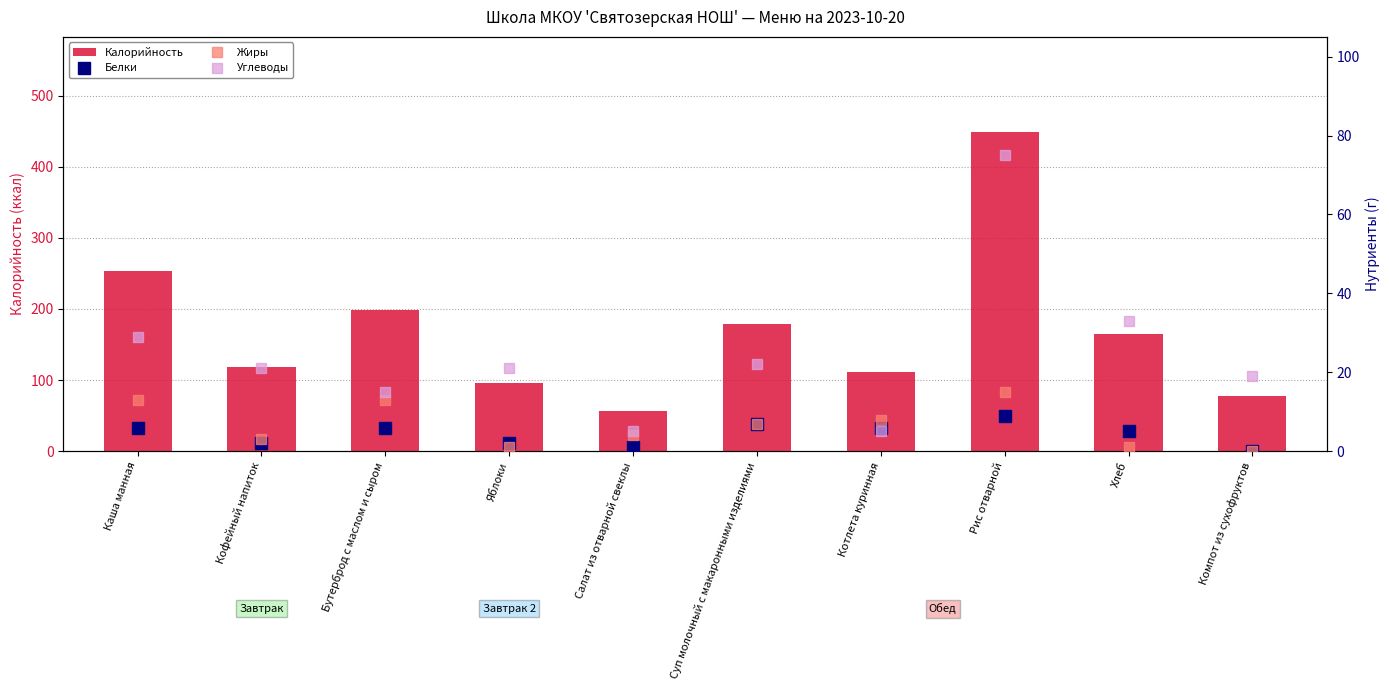

Where does the Углеводы series first go above 21?

Каша манная